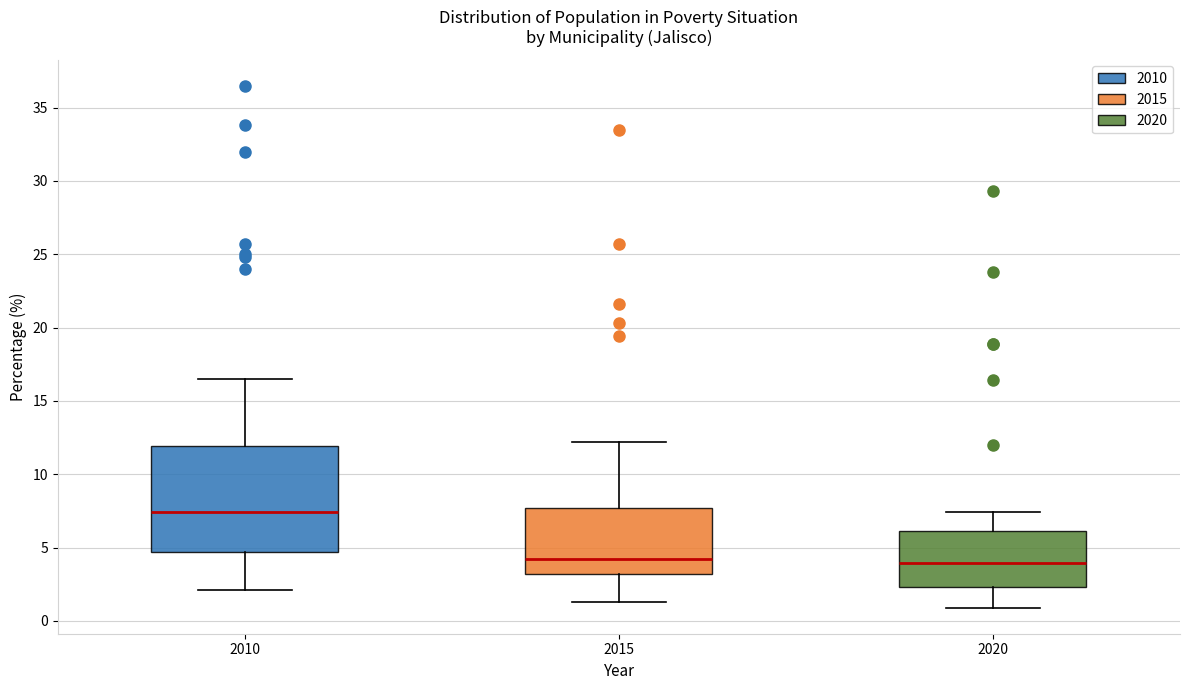

Reading left to right, transcribe this box plot: for each box, give where its median line is, the range the box spans, and where its two whiskers end, as read against the y-axis. The values are not printed on the chart, so give them approximately, as read against the axis.

2010: median 7.5, box 4.5 to 12.0, whiskers 2.0 to 16.5
2015: median 4.5, box 3.0 to 7.5, whiskers 1.5 to 12.0
2020: median 4.0, box 2.5 to 6.0, whiskers 1.0 to 7.5